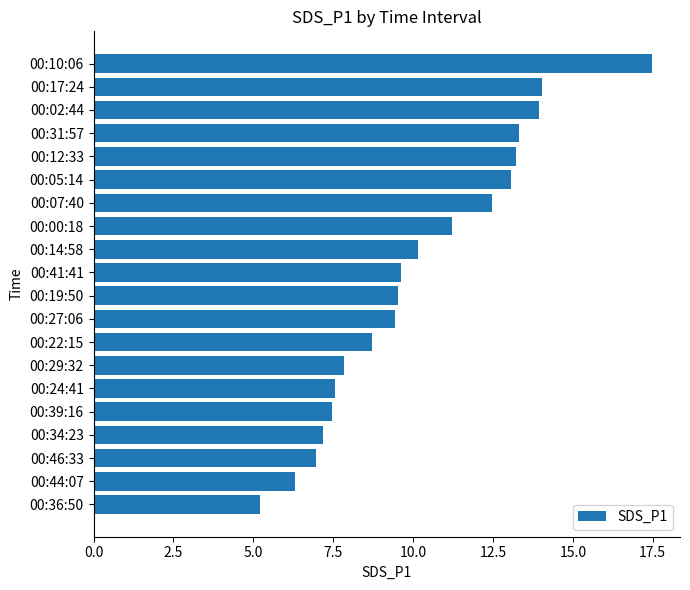

Approximately how many times larger is the value at 00:46:33 compared to 00:10:06?

0.4